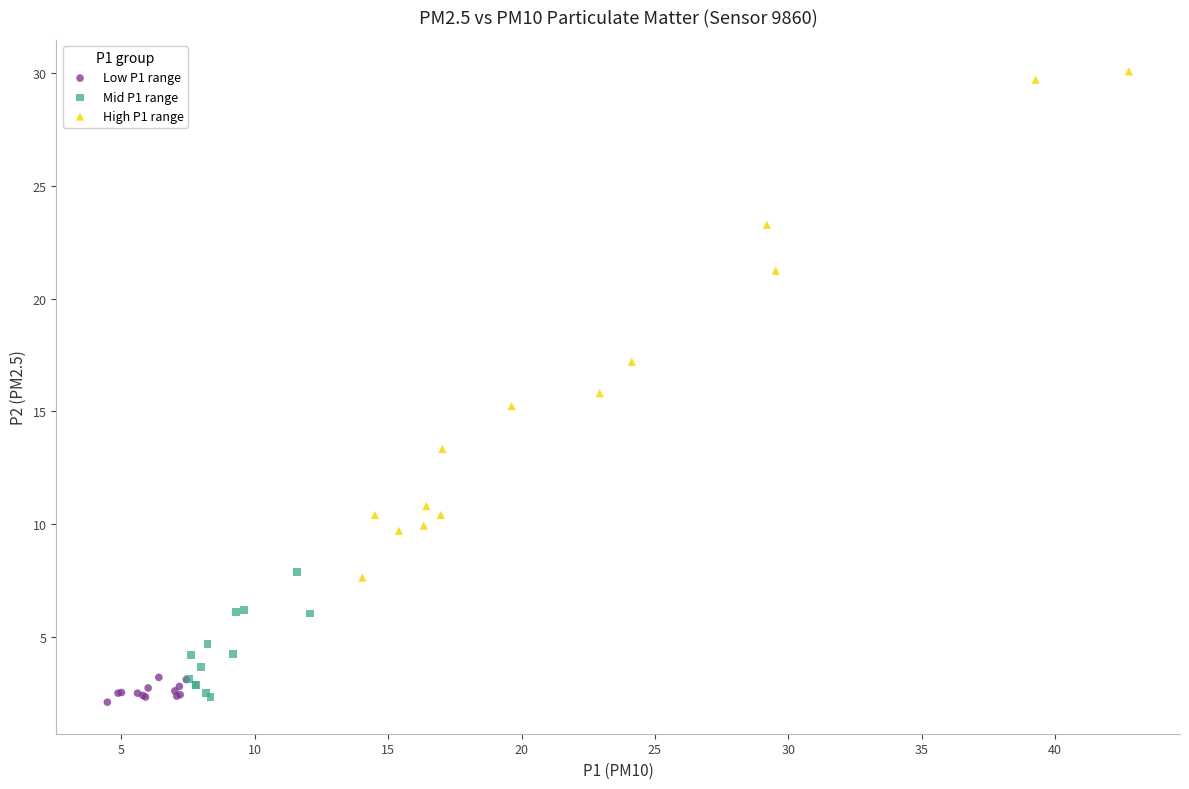

Which series contains the highest Y value?

High P1 range